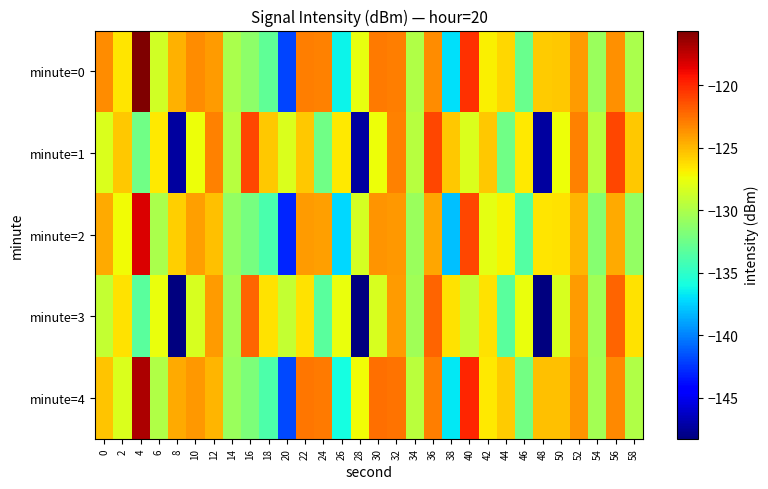

Which series changed the most between 2 and 50?

minute=4